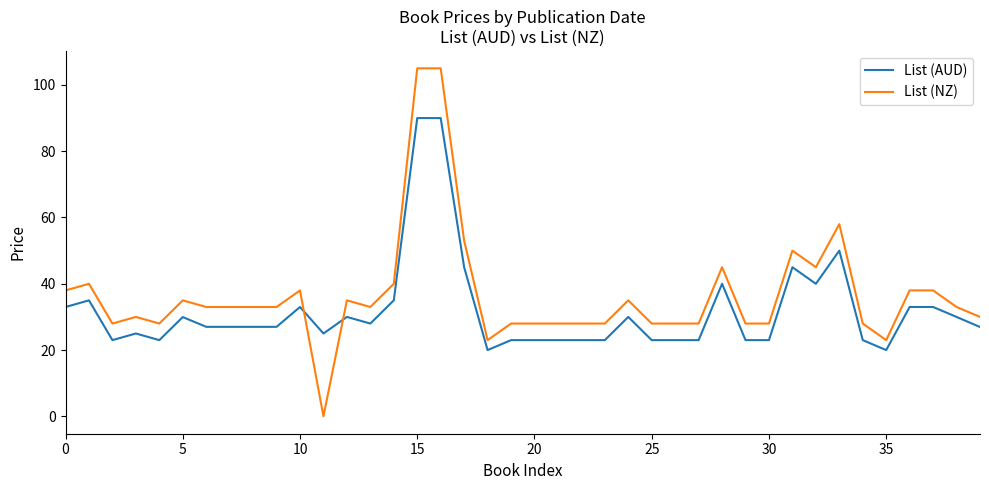

List the series in order of their peak value, lowest first.

List (AUD), List (NZ)